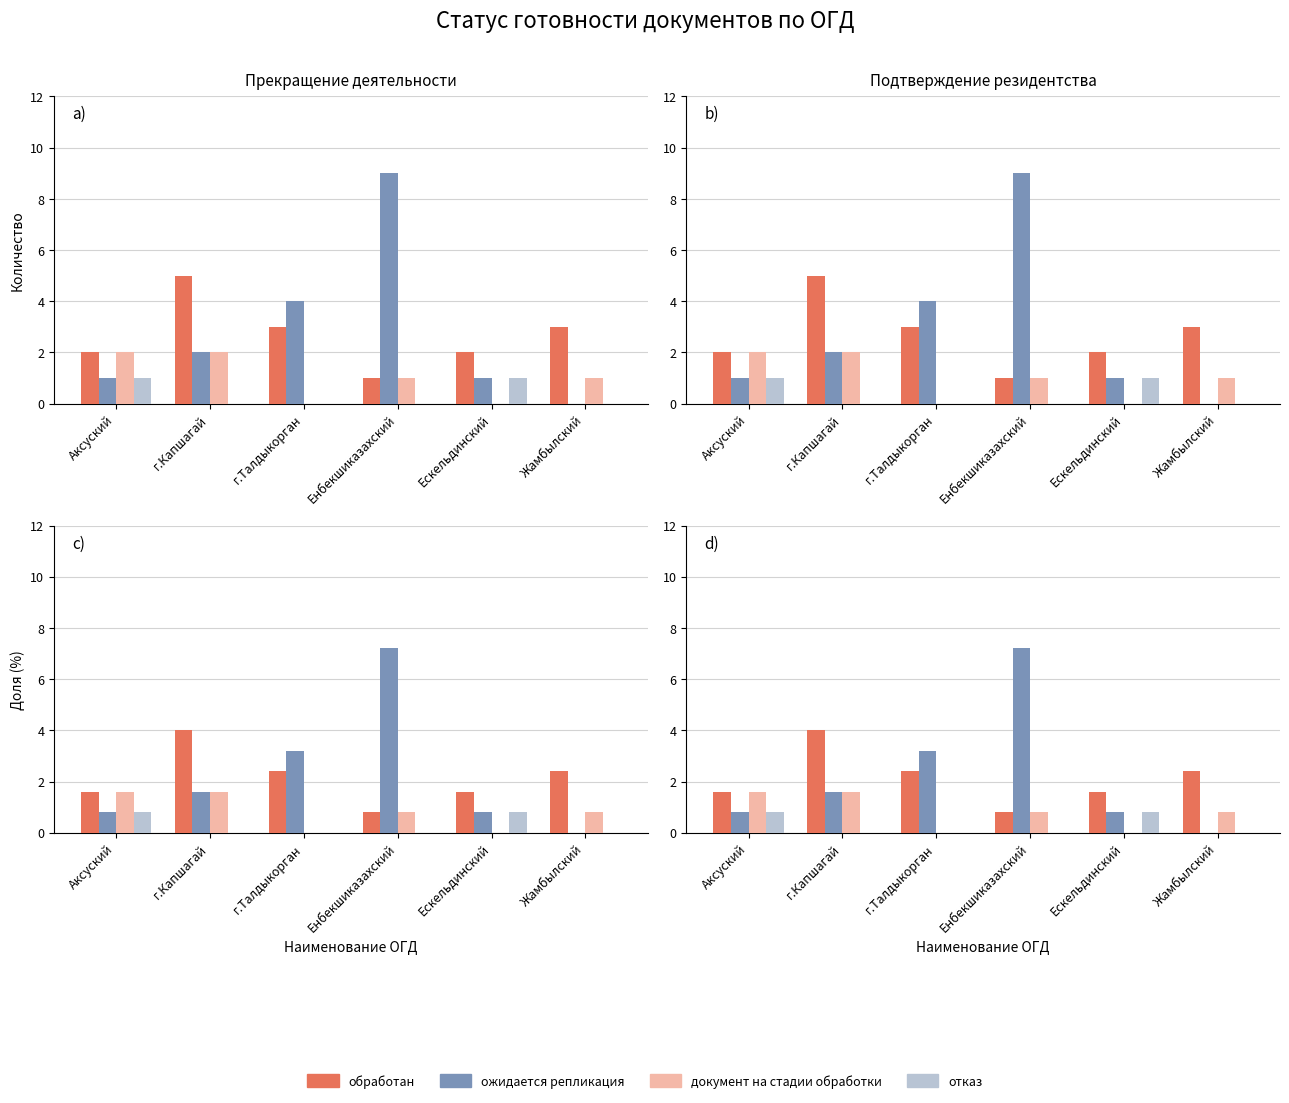

What position from the left is Ескельдинский?

5